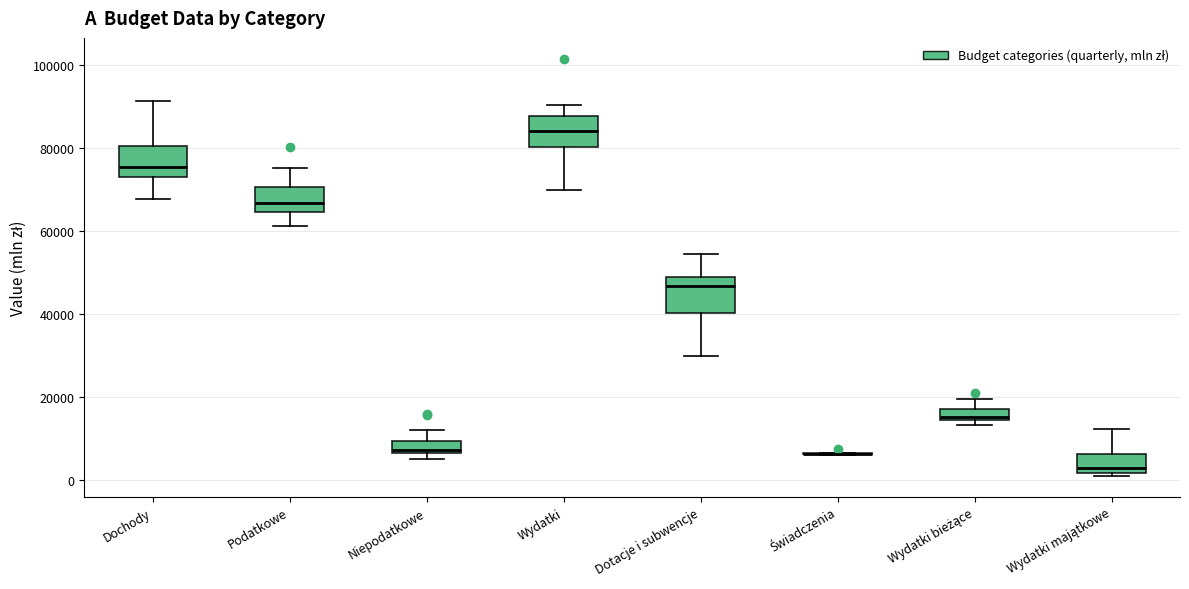

Where does the median line of the box for Niepodatkowe sit on the y-axis? The values are not printed on the chart, so give them approximately, as read against the axis.

8000